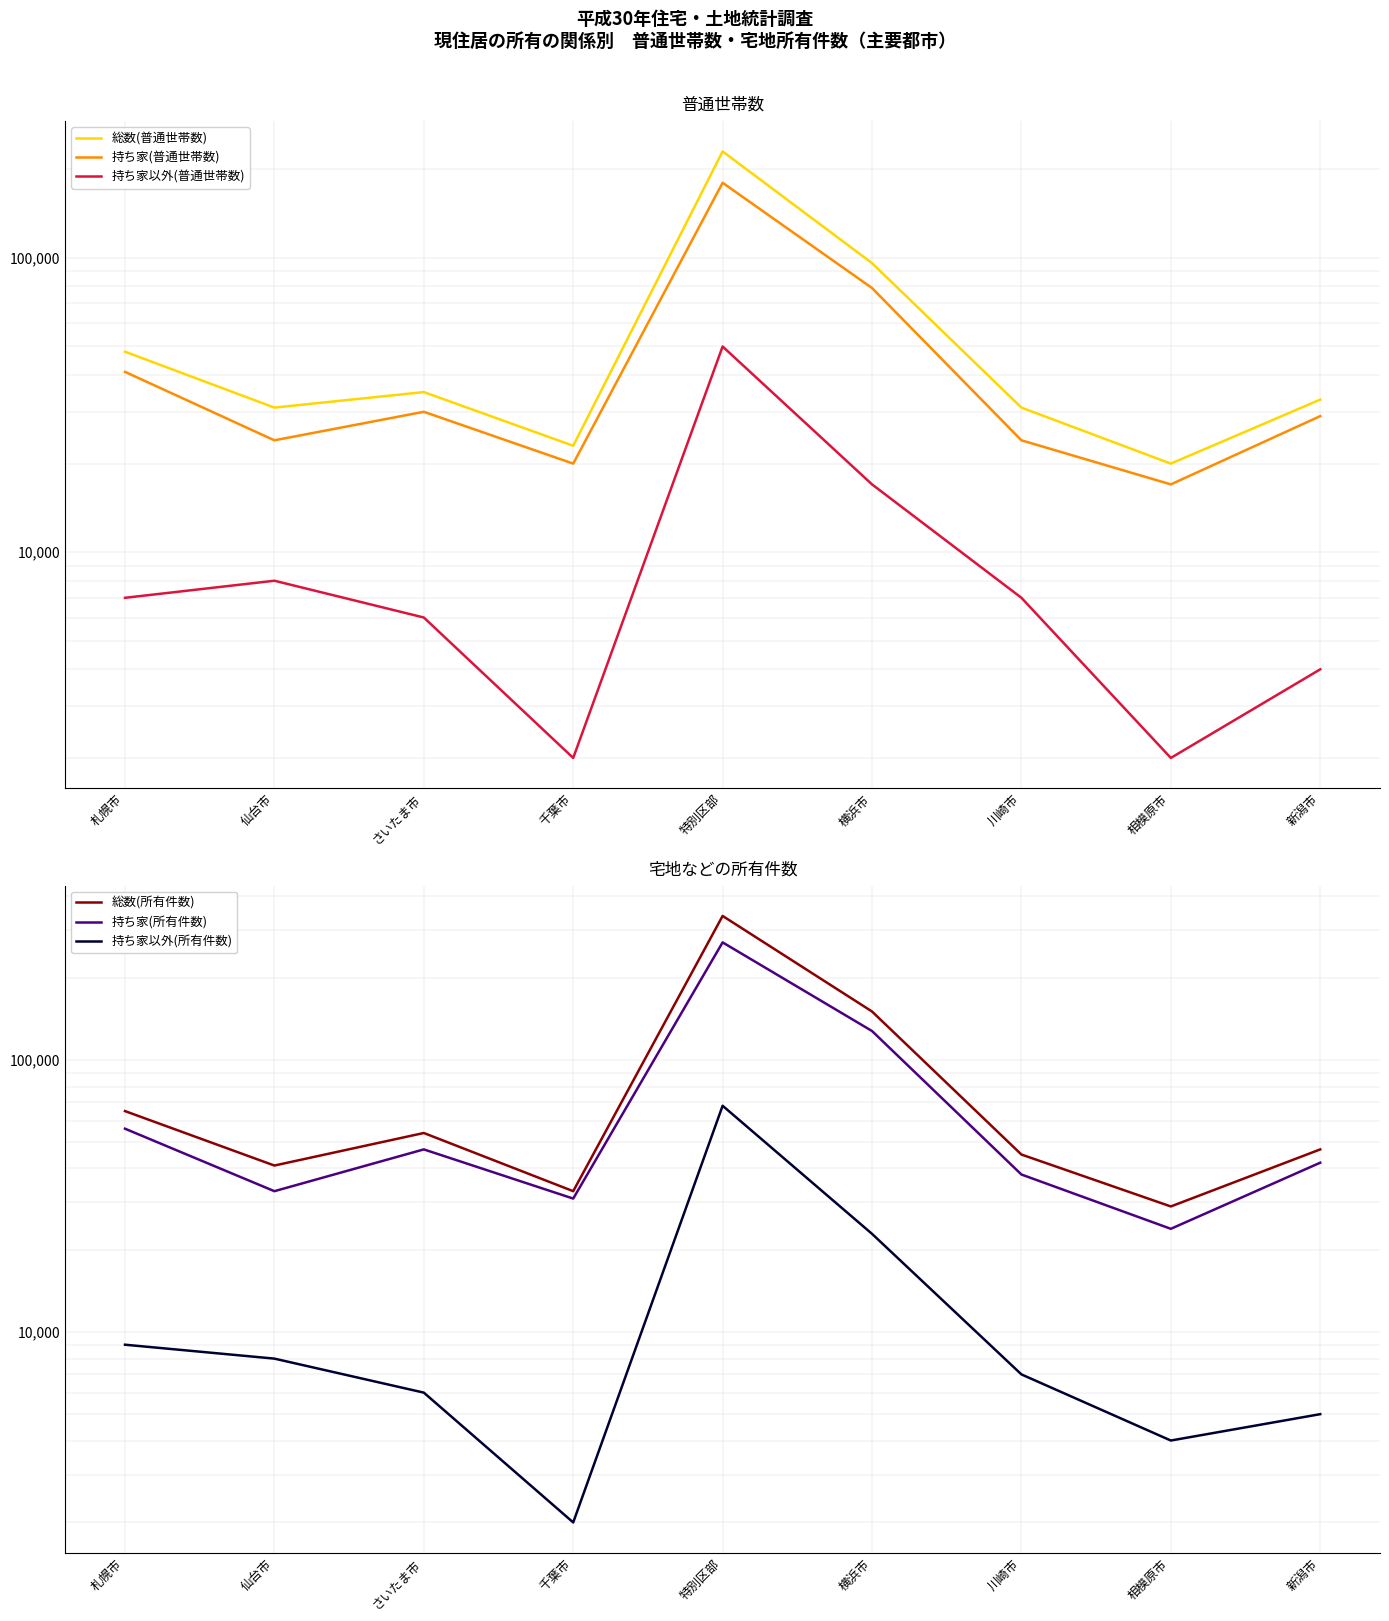

What is the label of the 1st point from the right?

新潟市